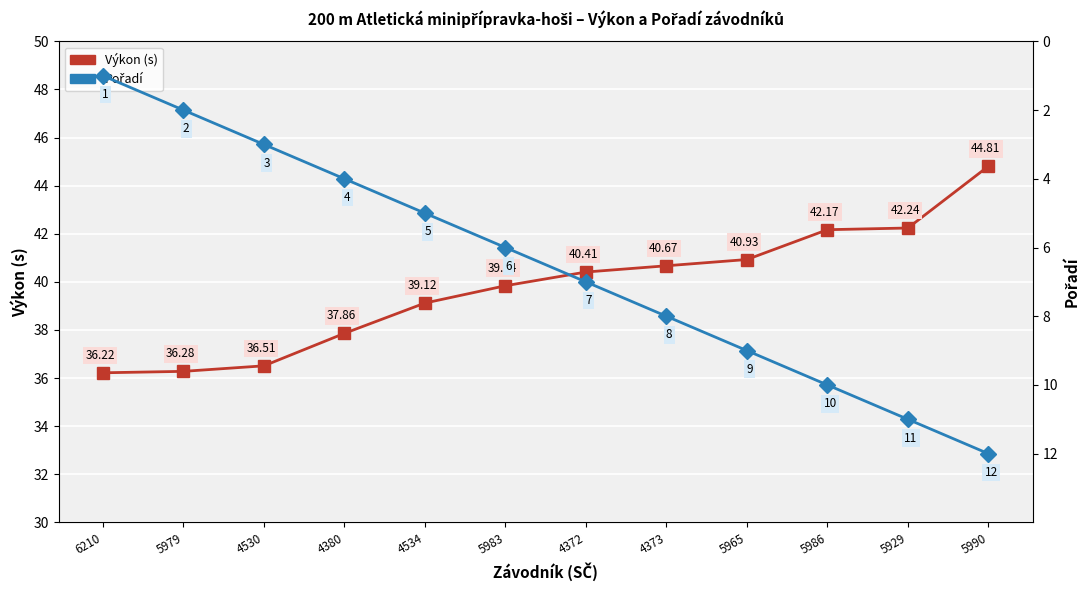

What is the difference between the highest and lowest values at 5986?

32.2